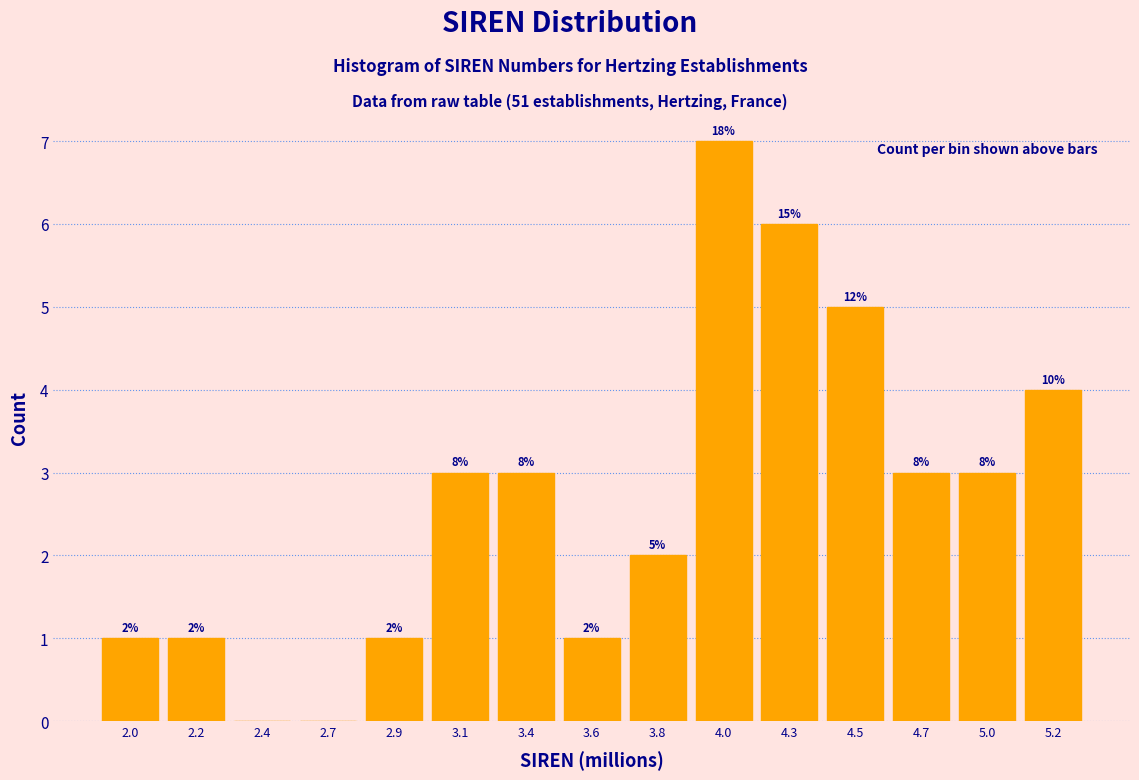

Are the bars horizontal?

No